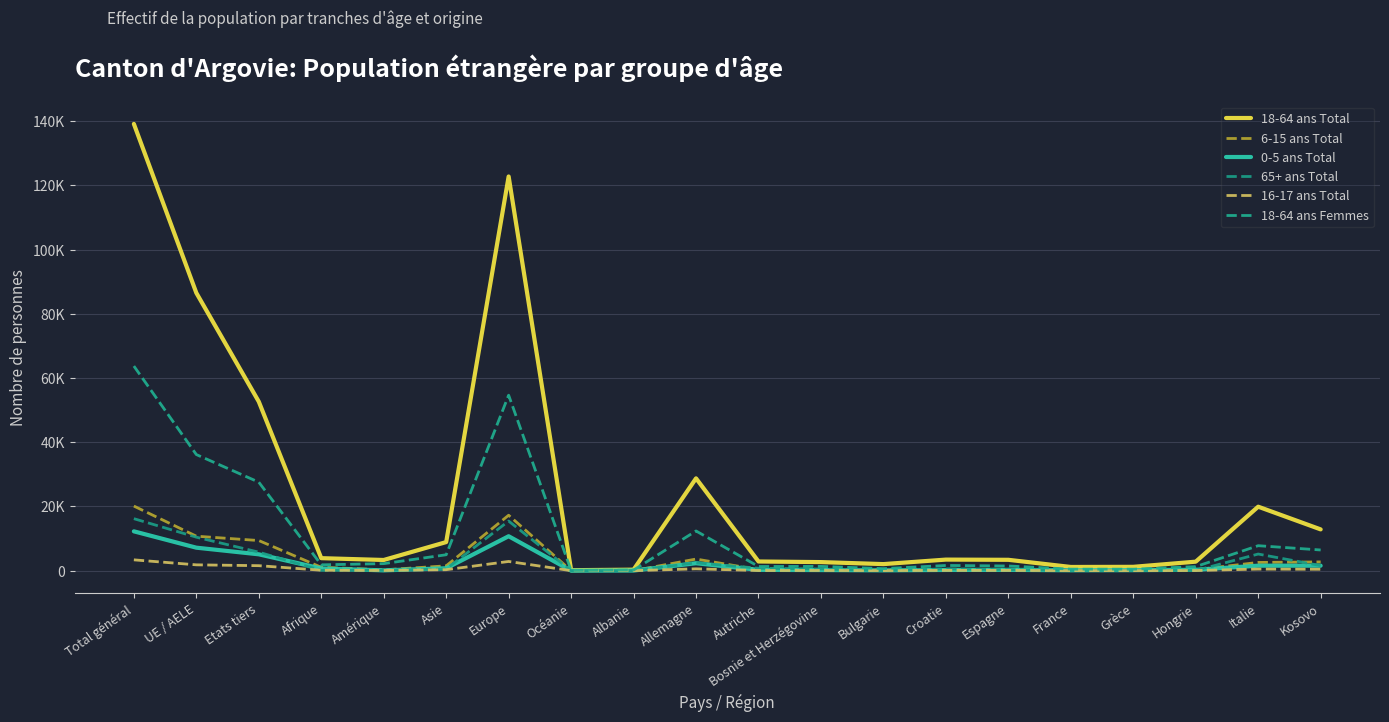

What is the difference between the maximum and minimum values in the 65+ ans Total series?

16199